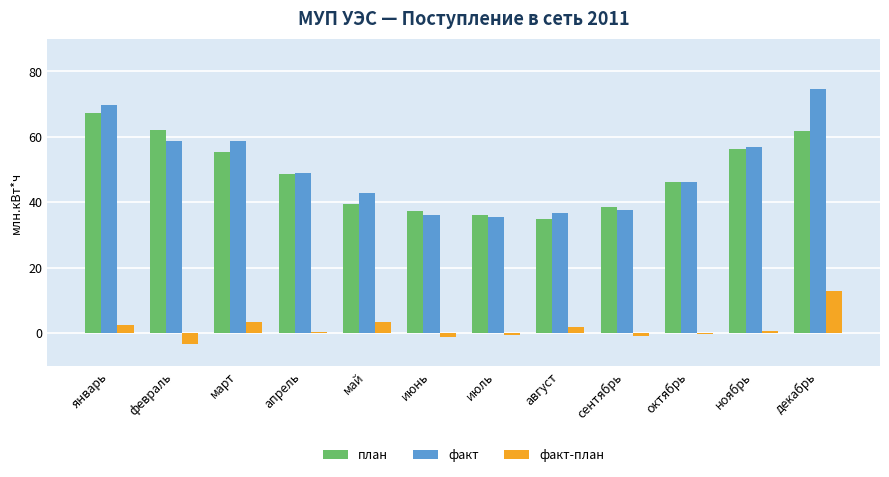

At which label does факт first exceed 48?

январь